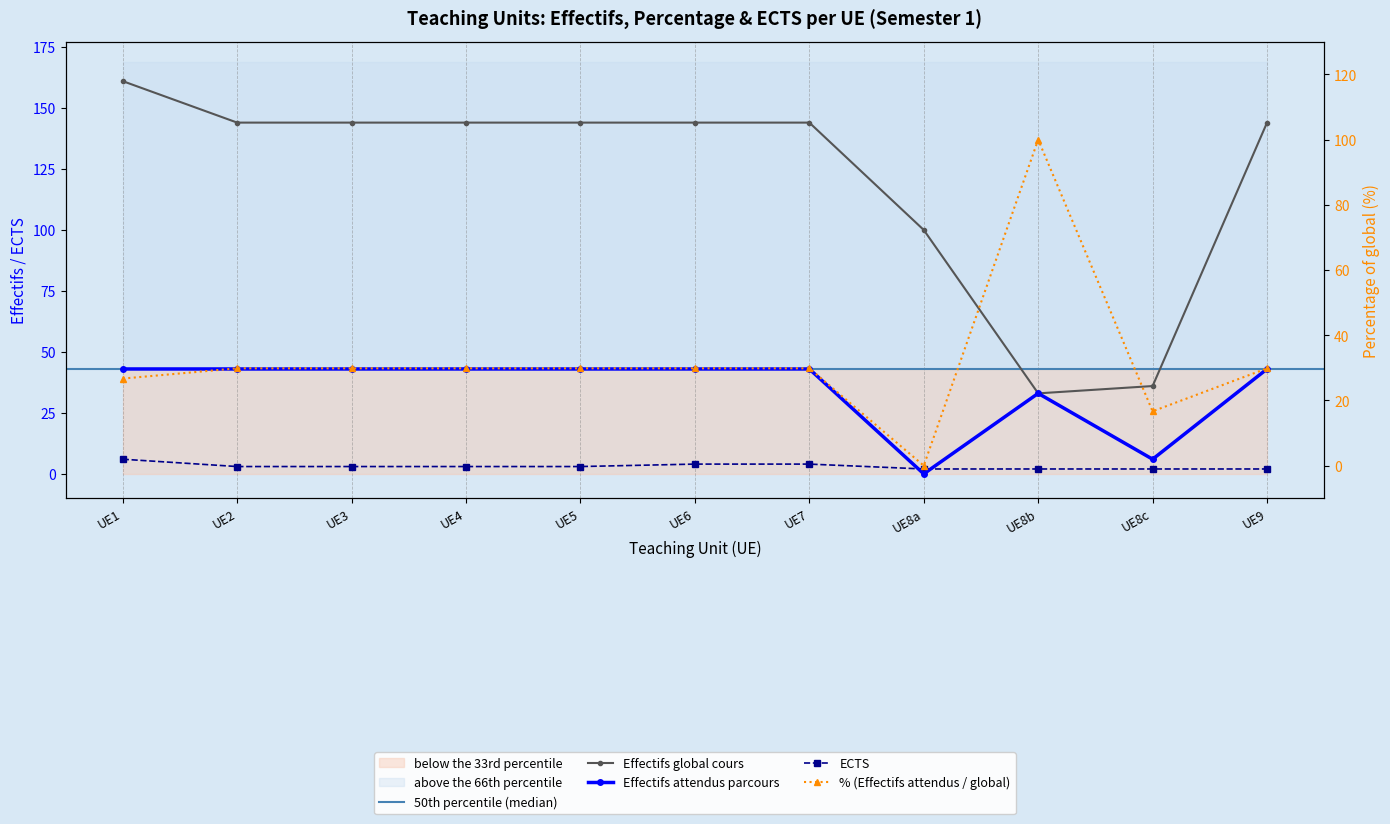

At which category is the sum across all series the highest?

UE1